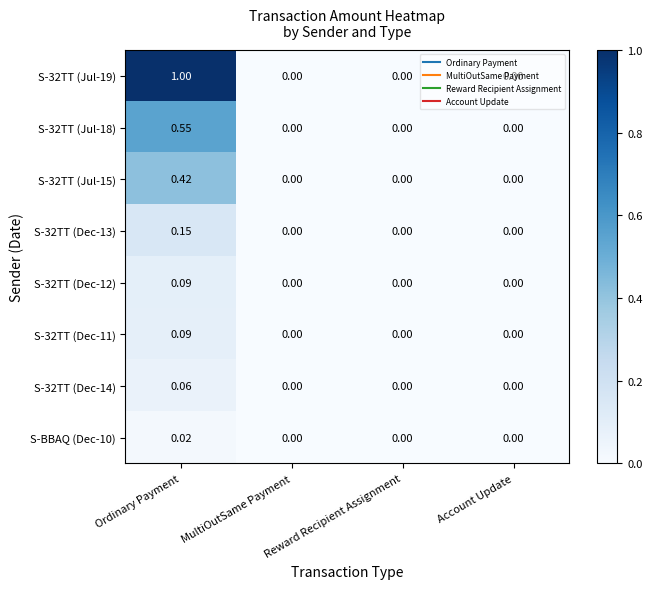

At which category is the sum across all series the highest?

Ordinary Payment